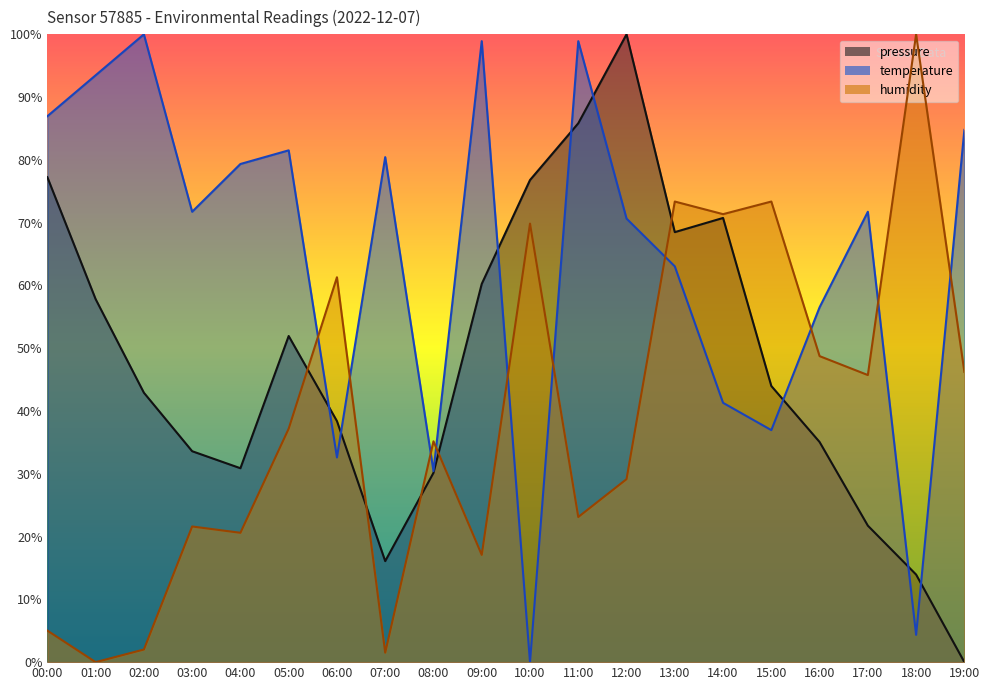

Which series changed the most between 03:00 and 18:00?

humidity